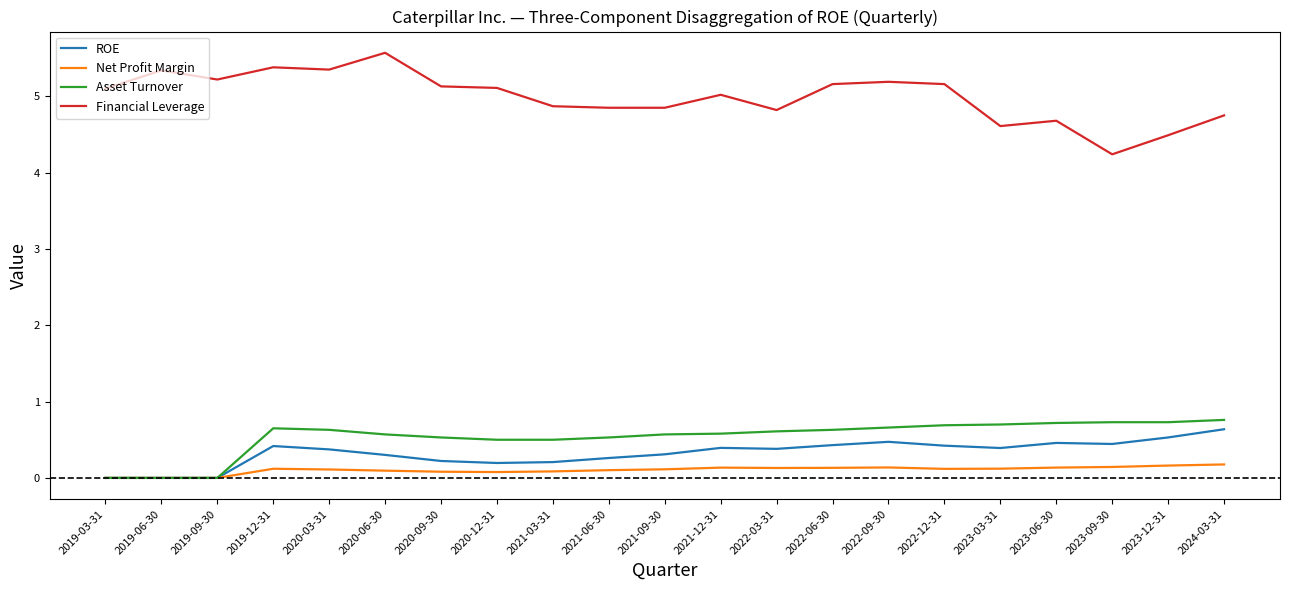

True or false: ROE has more than 2 interior local peaks.

True